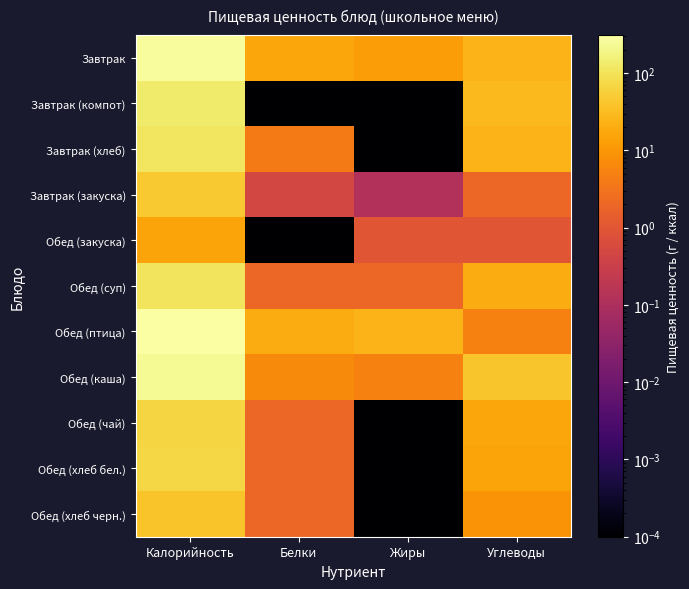

List the series in order of their peak value, highest first.

Обед (птица), Завтрак, Обед (каша), Завтрак (компот), Завтрак (хлеб), Обед (суп), Обед (хлеб бел.), Обед (чай), Завтрак (закуска), Обед (хлеб черн.), Обед (закуска)